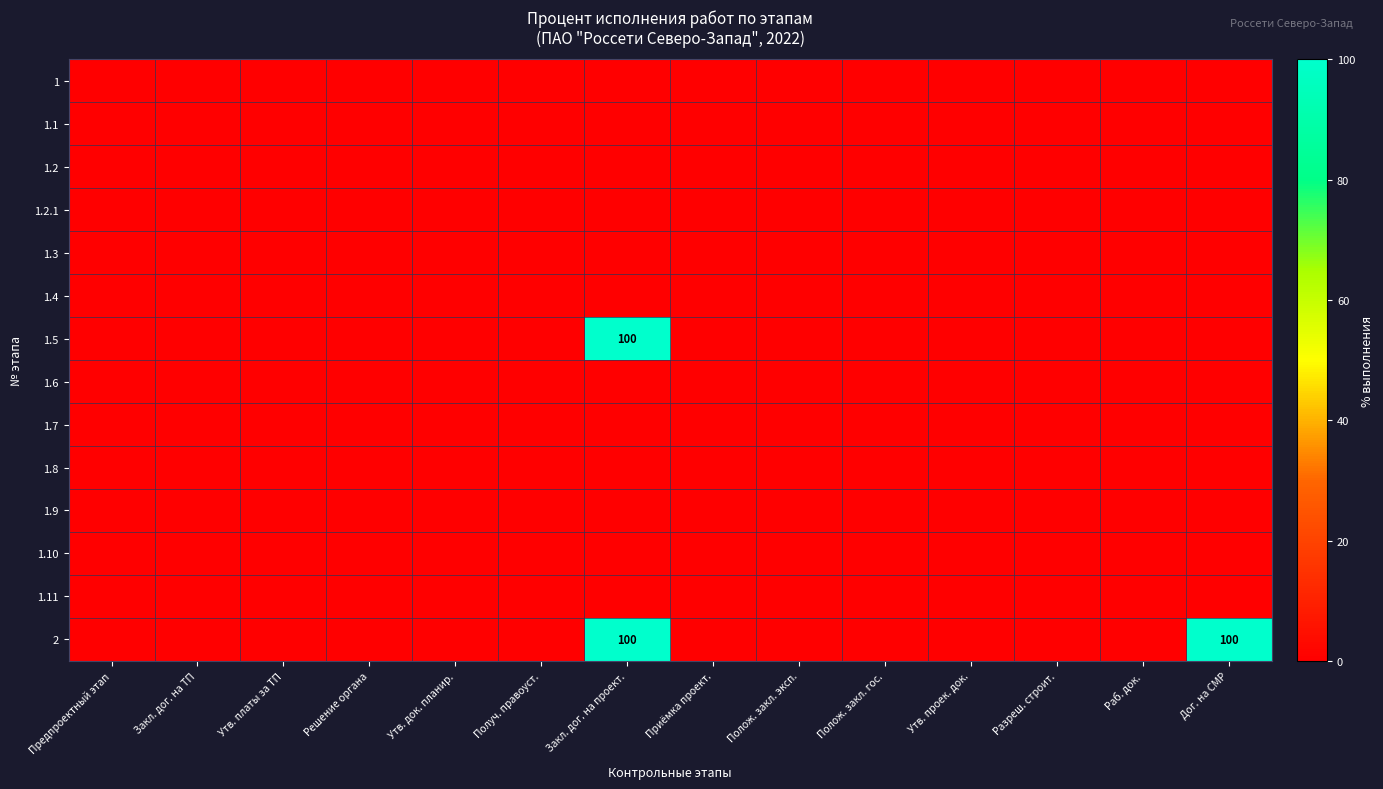

Which label corresponds to the smallest value in the chart?

Предпроектный этап